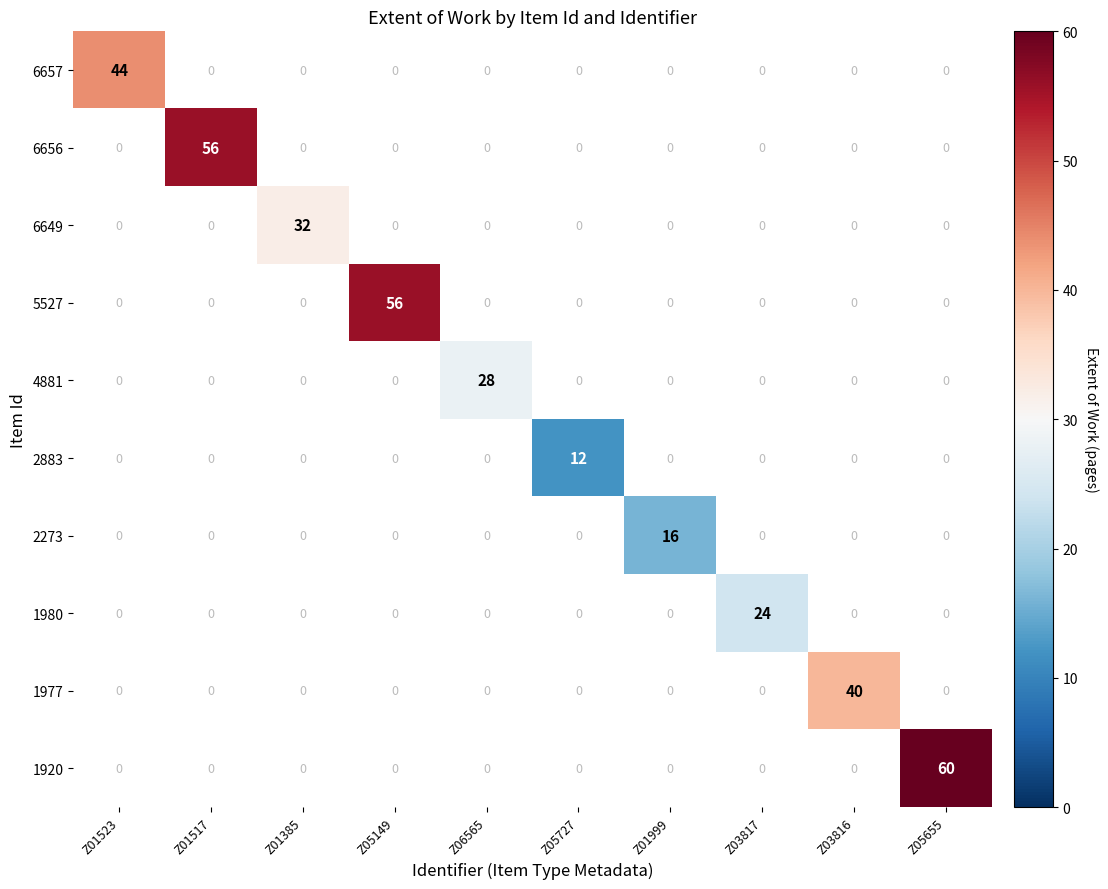

How many values in 1980 are above zero?

1